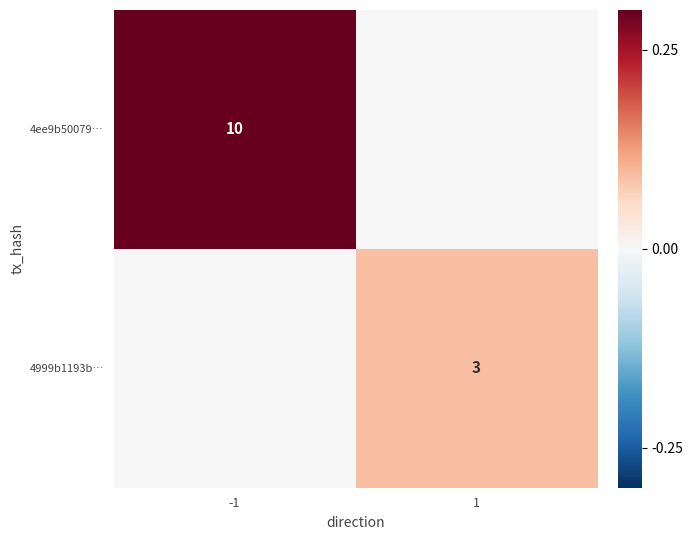

The 4ee9b50079… series shows 5 at -1. True or false?

False